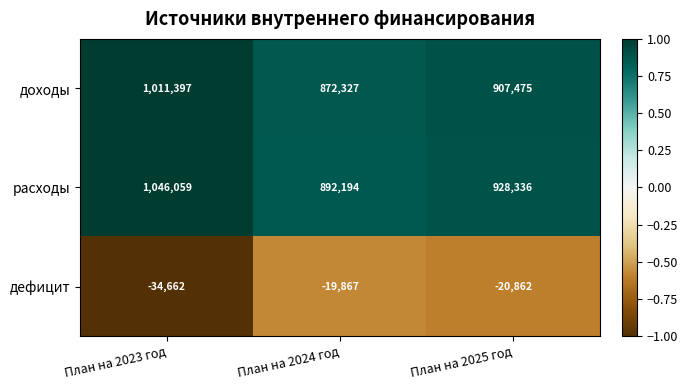

How many расходы values are between 892194 and 1046059?

3